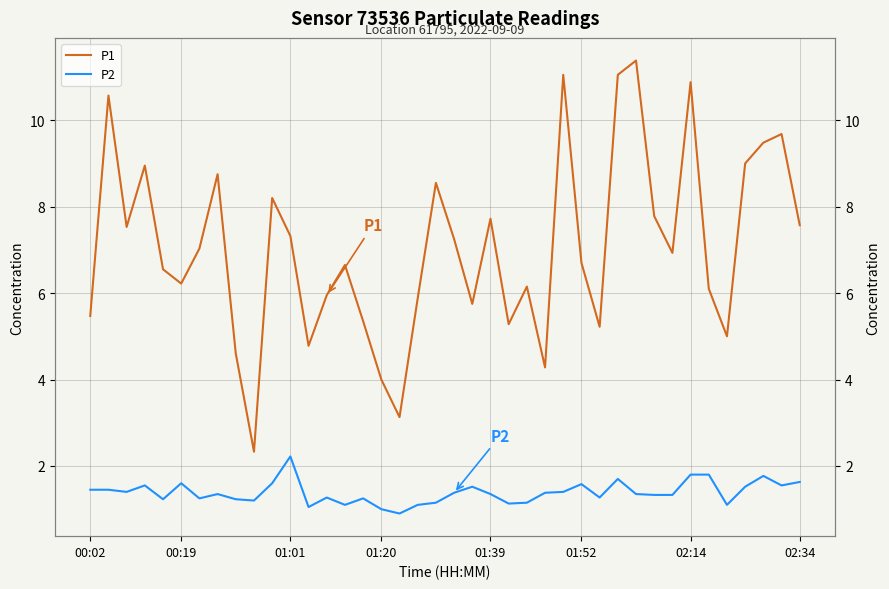

List the series in order of their peak value, lowest first.

P2, P1